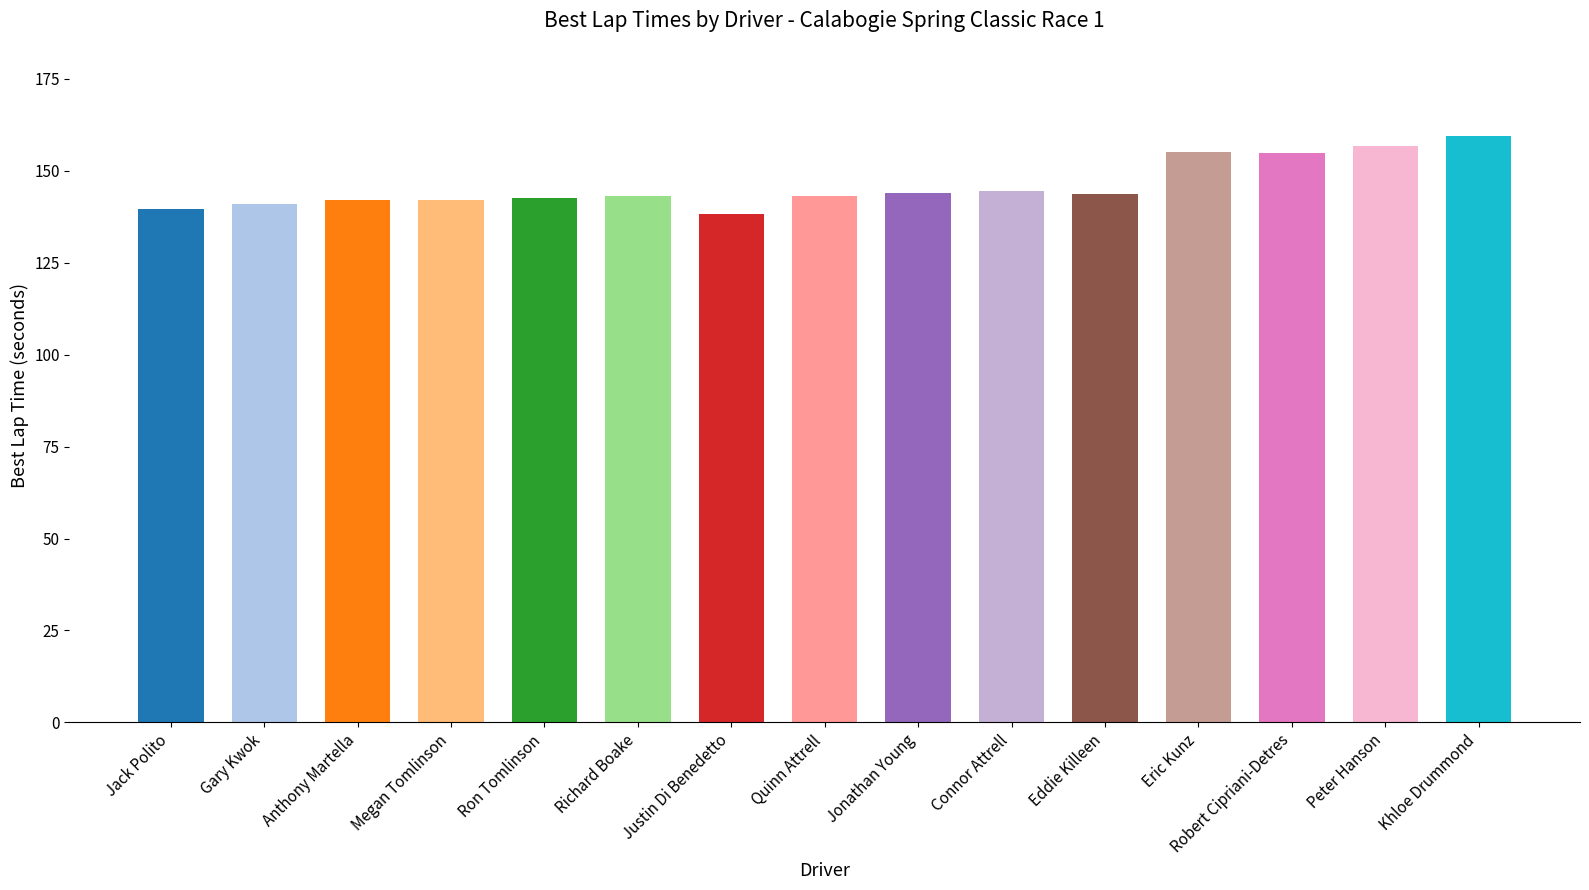

What is the difference between the maximum and minimum values?

21.3